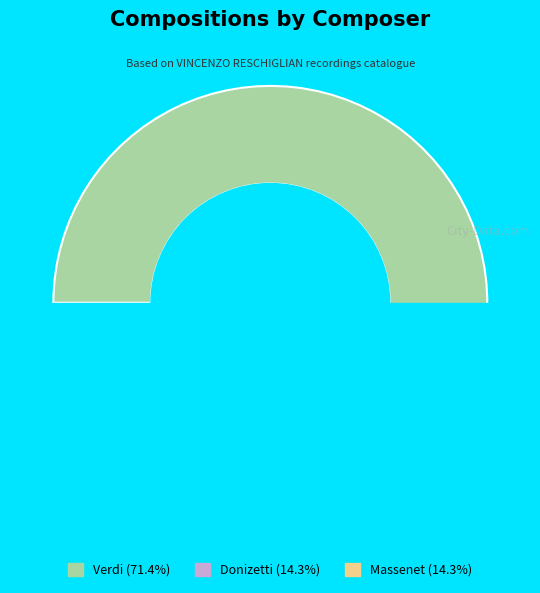

True or false: Massenet accounts for 14% of the total.

True